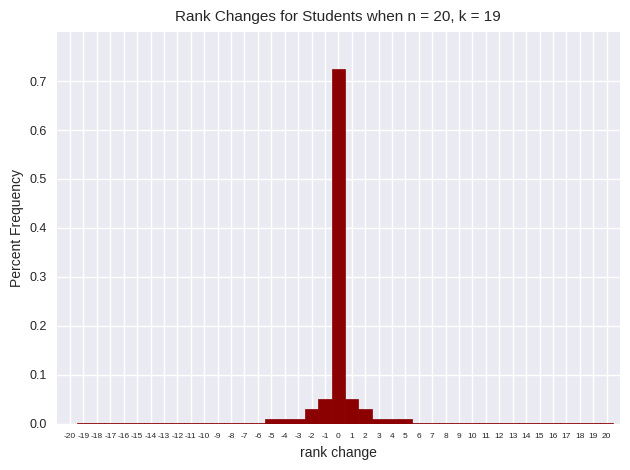

Reading left to right, list every bar in this chart as the range it spans on the x-axis followed by its height. The values are not printed on the chart, so give them approximately, as read against the axis.

-19.5 to -18.5: under 0.01
-18.5 to -17.5: under 0.01
-17.5 to -16.5: under 0.01
-16.5 to -15.5: under 0.01
-15.5 to -14.5: under 0.01
-14.5 to -13.5: under 0.01
-13.5 to -12.5: under 0.01
-12.5 to -11.5: under 0.01
-11.5 to -10.5: under 0.01
-10.5 to -9.5: under 0.01
-9.5 to -8.5: under 0.01
-8.5 to -7.5: under 0.01
-7.5 to -6.5: under 0.01
-6.5 to -5.5: under 0.01
-5.5 to -4.5: under 0.01
-4.5 to -3.5: under 0.01
-3.5 to -2.5: under 0.01
-2.5 to -1.5: 0.03
-1.5 to -0.5: 0.05
-0.5 to 0.5: 0.72
0.5 to 1.5: 0.05
1.5 to 2.5: 0.03
2.5 to 3.5: under 0.01
3.5 to 4.5: under 0.01
4.5 to 5.5: under 0.01
5.5 to 6.5: under 0.01
6.5 to 7.5: under 0.01
7.5 to 8.5: under 0.01
8.5 to 9.5: under 0.01
9.5 to 10.5: under 0.01
10.5 to 11.5: under 0.01
11.5 to 12.5: under 0.01
12.5 to 13.5: under 0.01
13.5 to 14.5: under 0.01
14.5 to 15.5: under 0.01
15.5 to 16.5: under 0.01
16.5 to 17.5: under 0.01
17.5 to 18.5: under 0.01
18.5 to 19.5: under 0.01
19.5 to 20.5: under 0.01